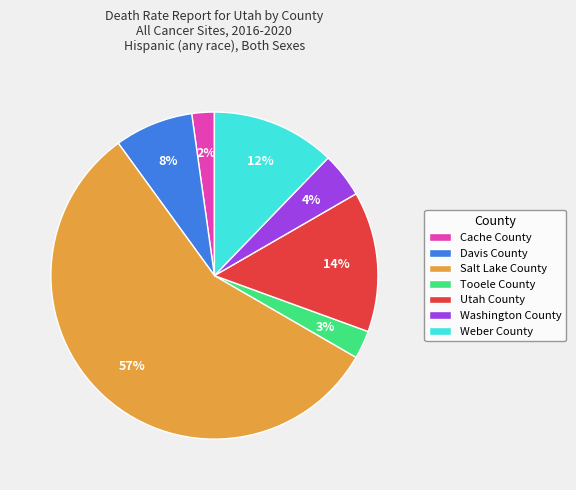

Is it true that Utah County is 14% of the pie?

True